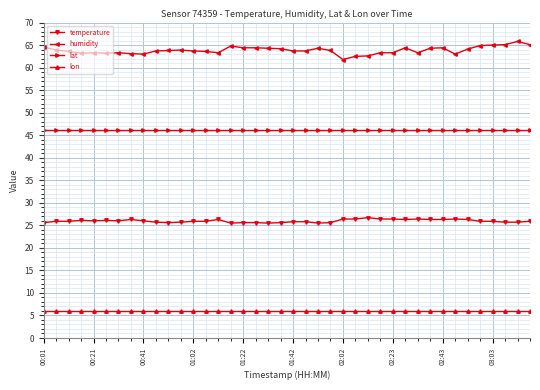

Does the chart display data point markers on the line(s)?

Yes